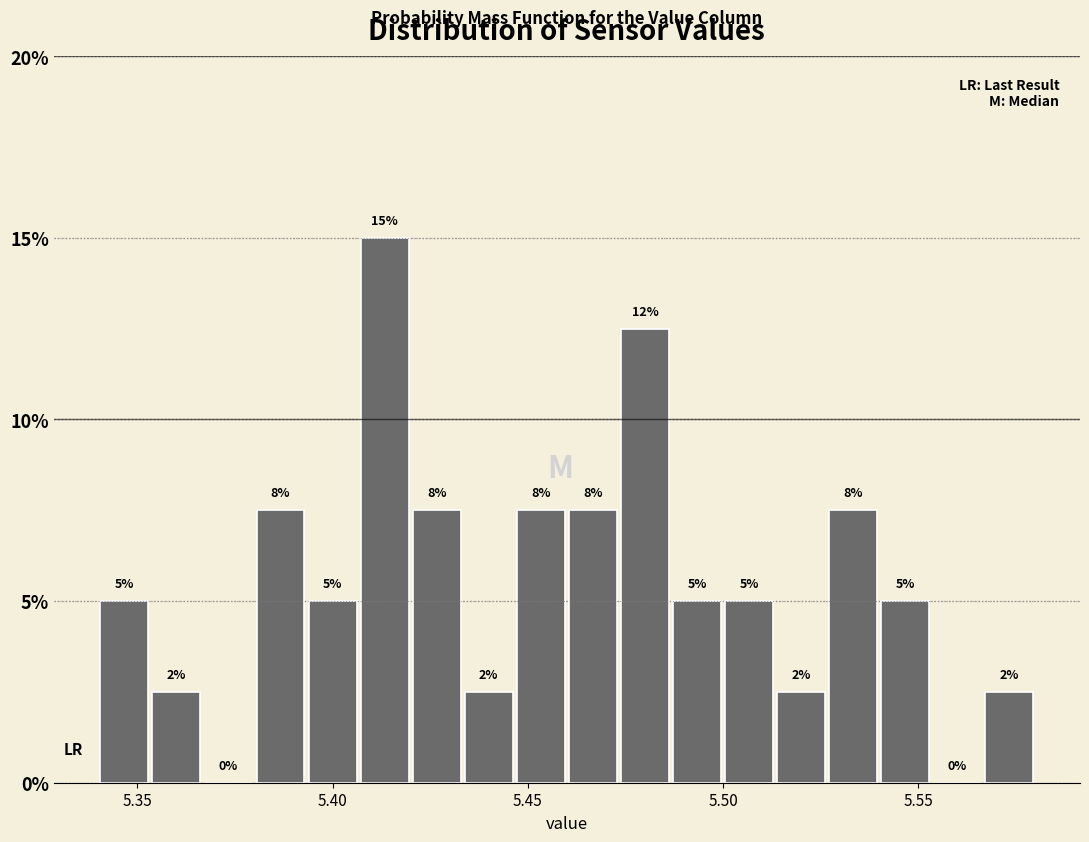

Read against the x-axis, roughly where is the centre of the tallest bar?

5.415